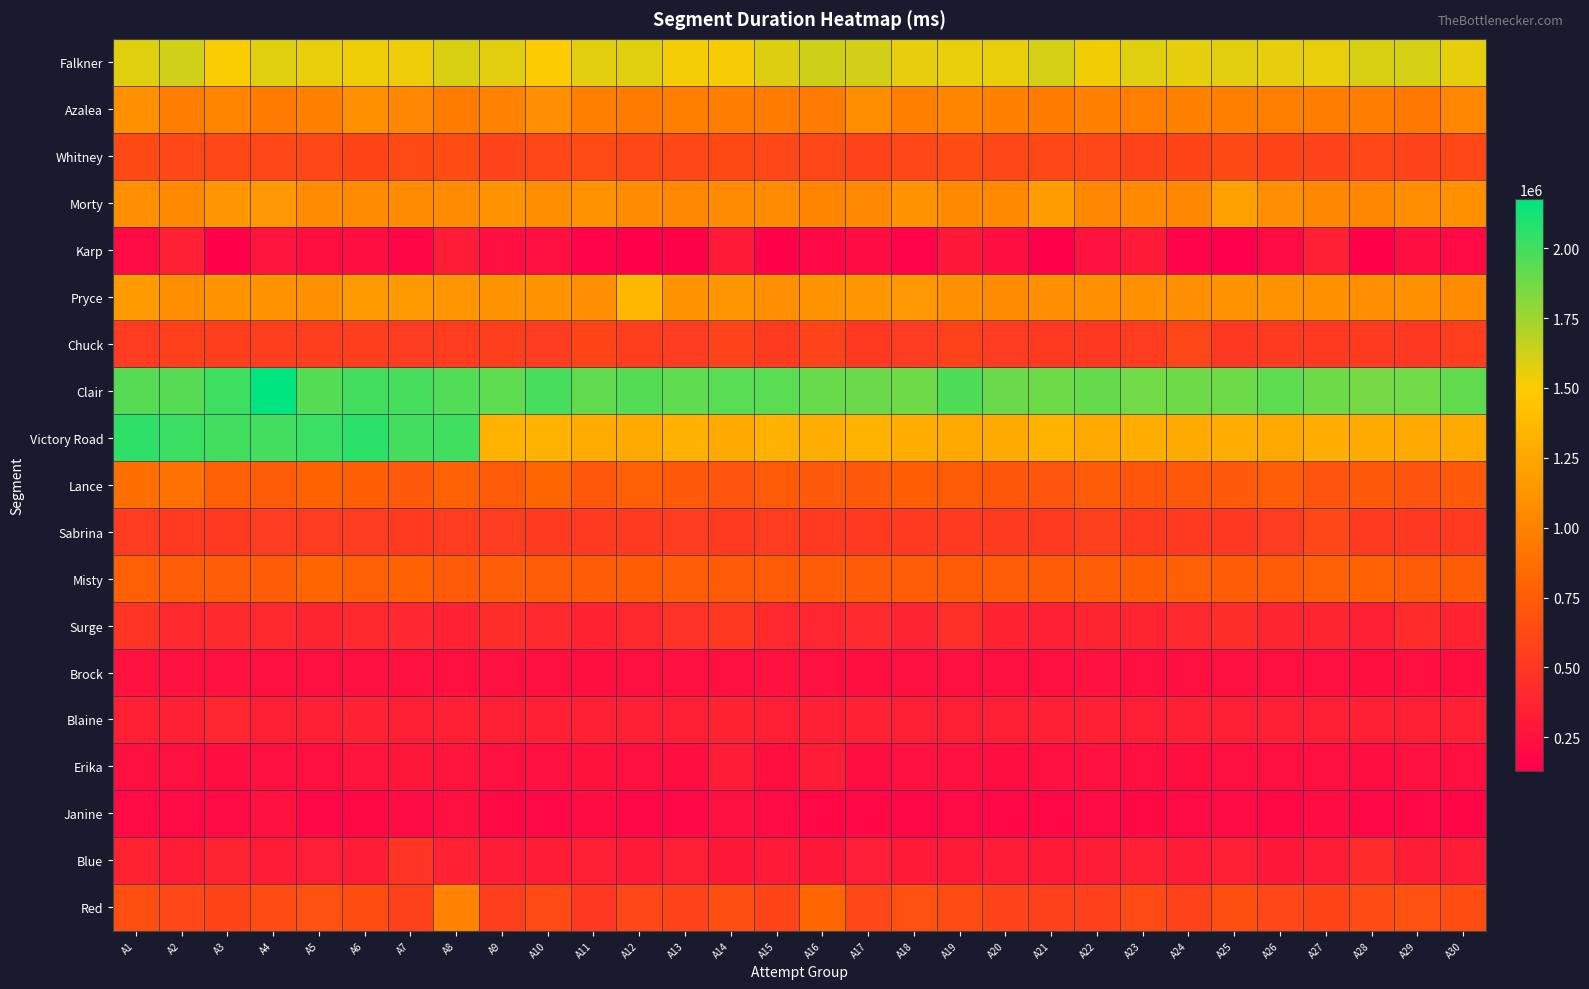

Which series has the largest total across all categories?

Clair